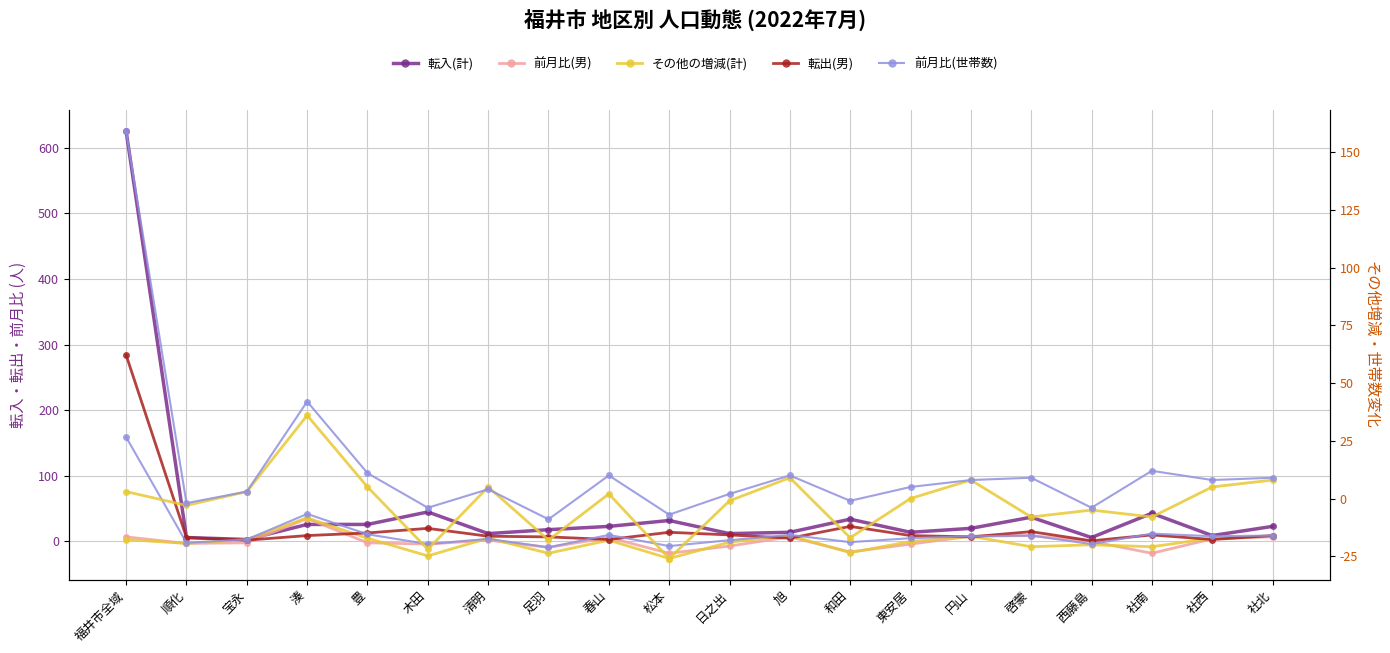

Rank the series at 社北 from highest to lowest value.

転入(計), 転出(男), 前月比(世帯数), その他の増減(計), 前月比(男)